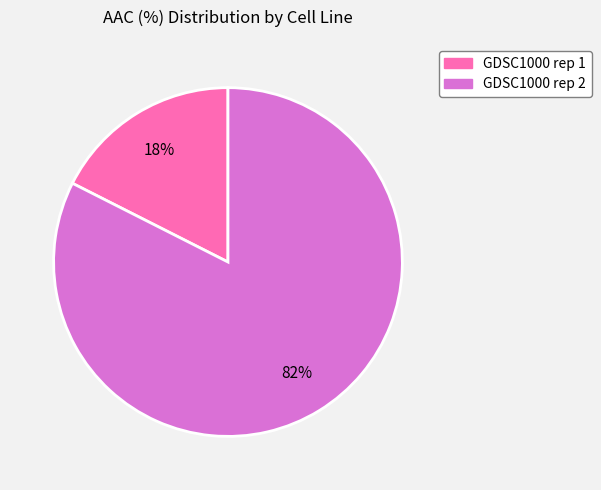

Rank the categories by value from highest to lowest.

GDSC1000 rep 2, GDSC1000 rep 1